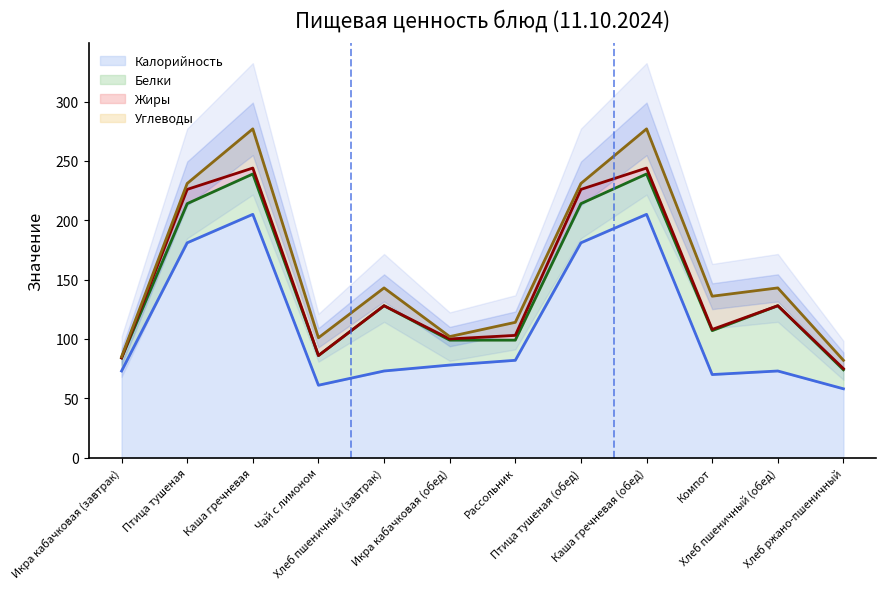

What is the highest value of the Калорийность series?

205